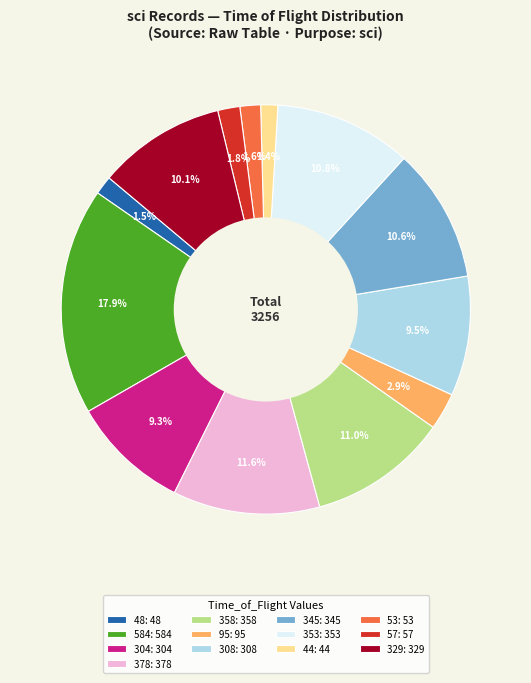

Which category has the biggest portion of the pie?

584: 584